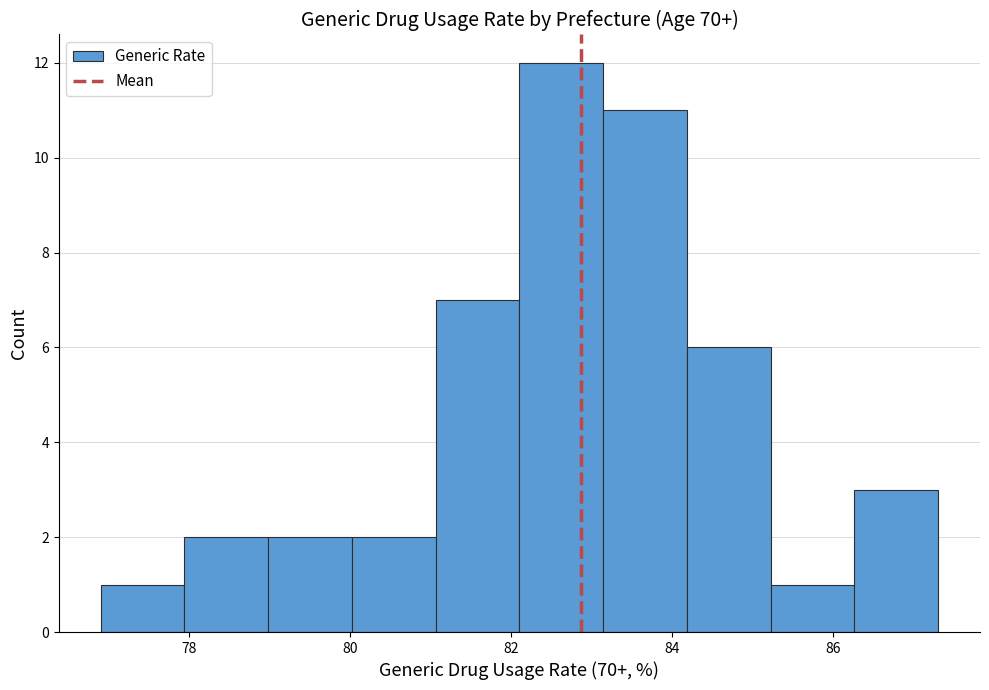

Reading left to right, transcribe this chart: for each bar, give the range it covers on the x-axis and its height. Neither the bar edges nor the heights are printed on the chart, so give them approximately, as read against the axes.

76.90 to 77.94: 1
77.94 to 78.98: 2
78.98 to 80.02: 2
80.02 to 81.06: 2
81.06 to 82.10: 7
82.10 to 83.14: 12
83.14 to 84.18: 11
84.18 to 85.22: 6
85.22 to 86.26: 1
86.26 to 87.30: 3